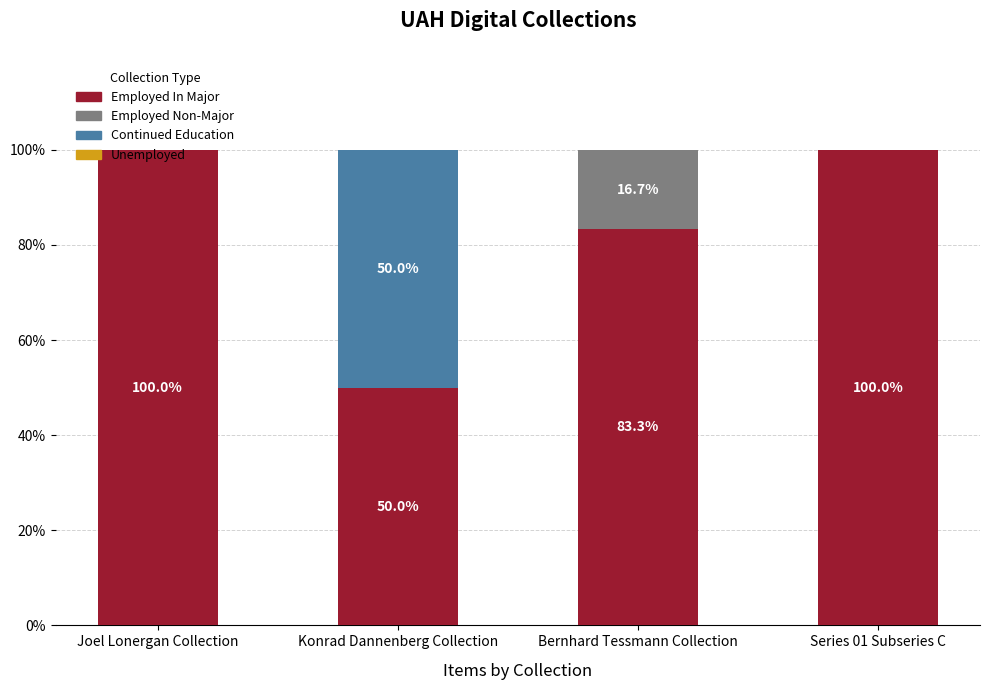

What is the total value across all series at Bernhard Tessmann Collection?

100.0